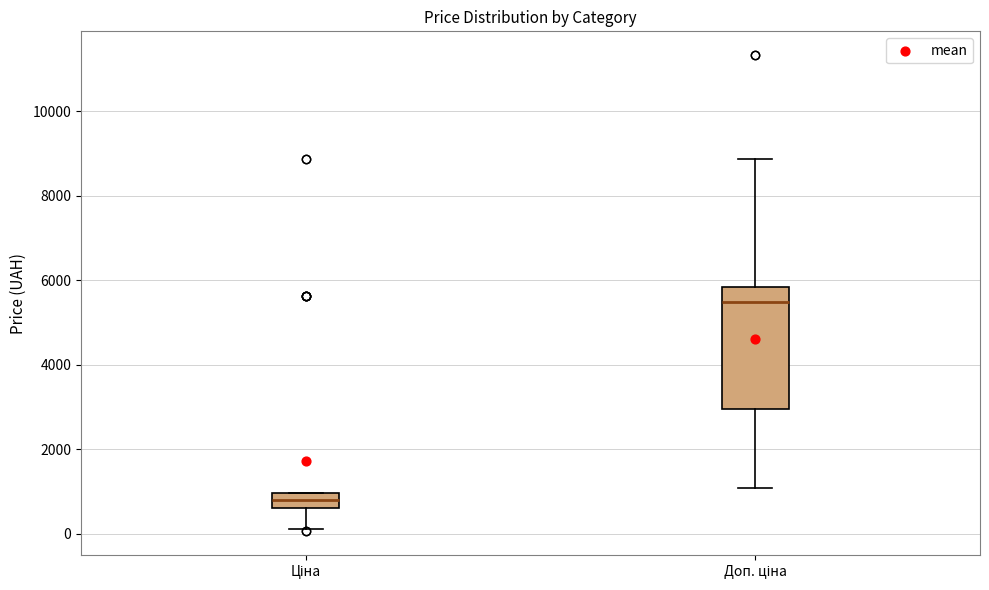

Comparing the boxes themselves (not the whiskers), which one is the tallest?

Доп. ціна